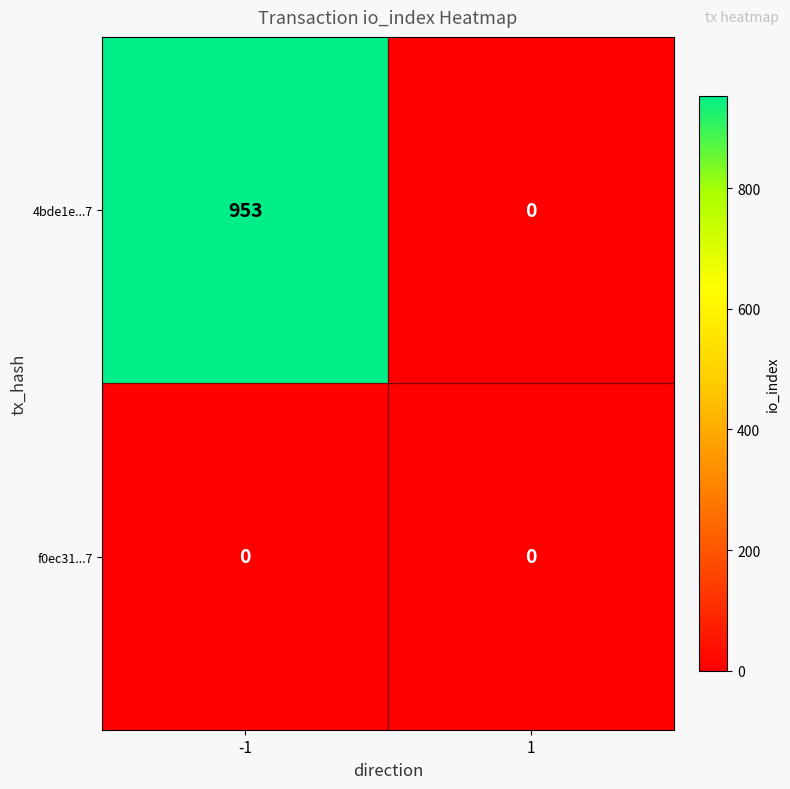

Rank the series by their maximum value, from lowest to highest.

f0ec31...7, 4bde1e...7